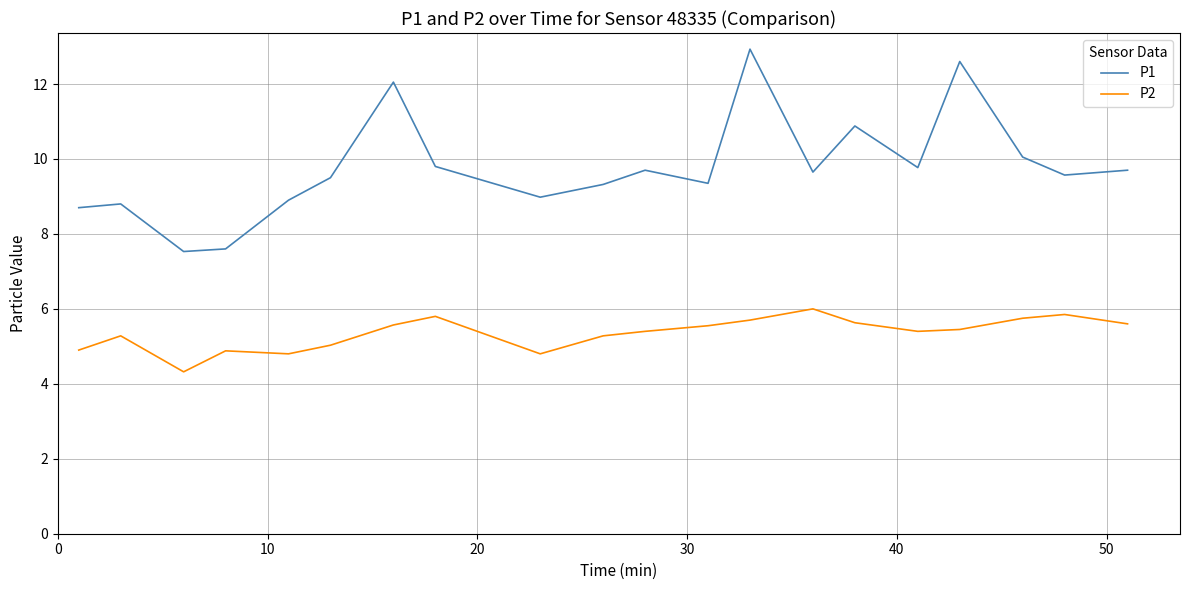

What is the minimum value for P2?

4.3